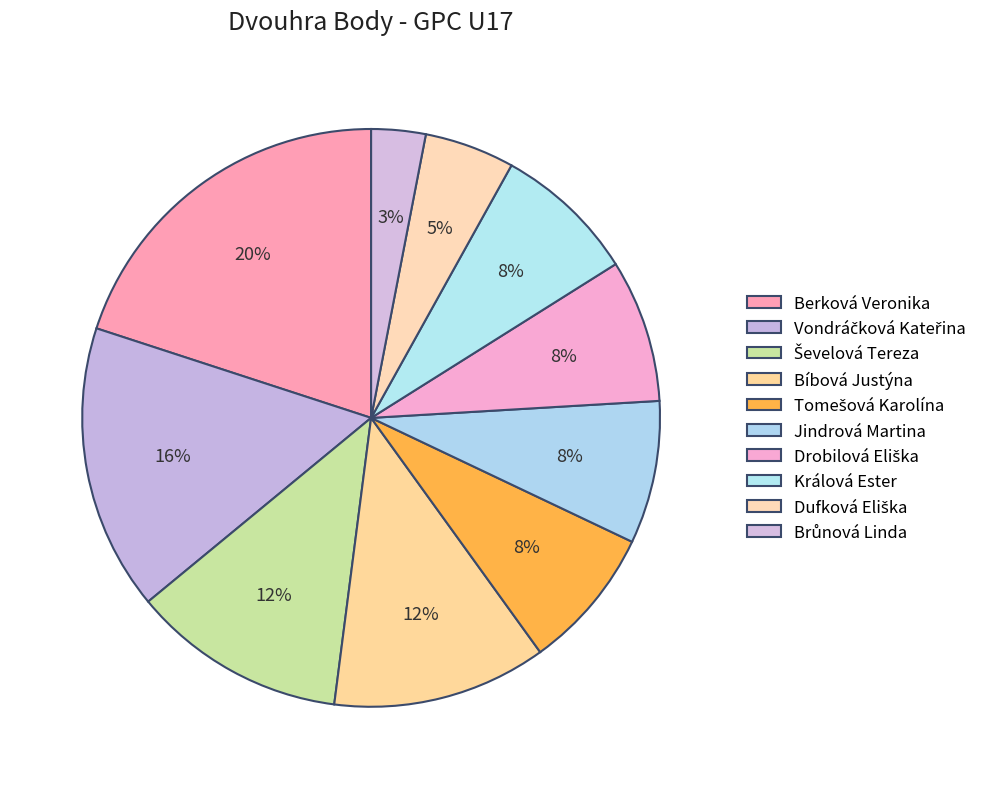

Count the number of slices in the pie.

10